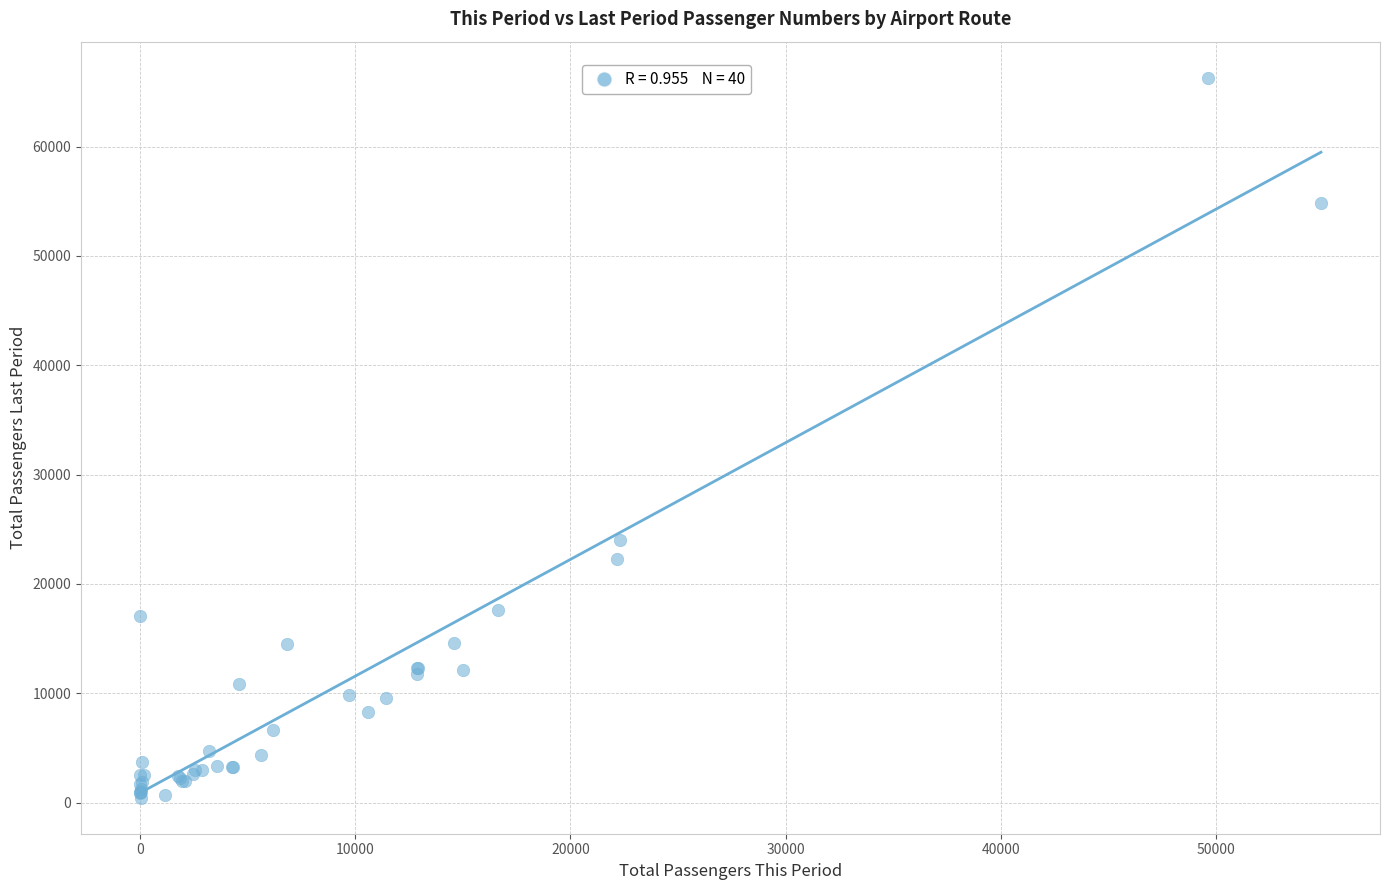

What Y value in the scatter plot is closest to 33377?

24017